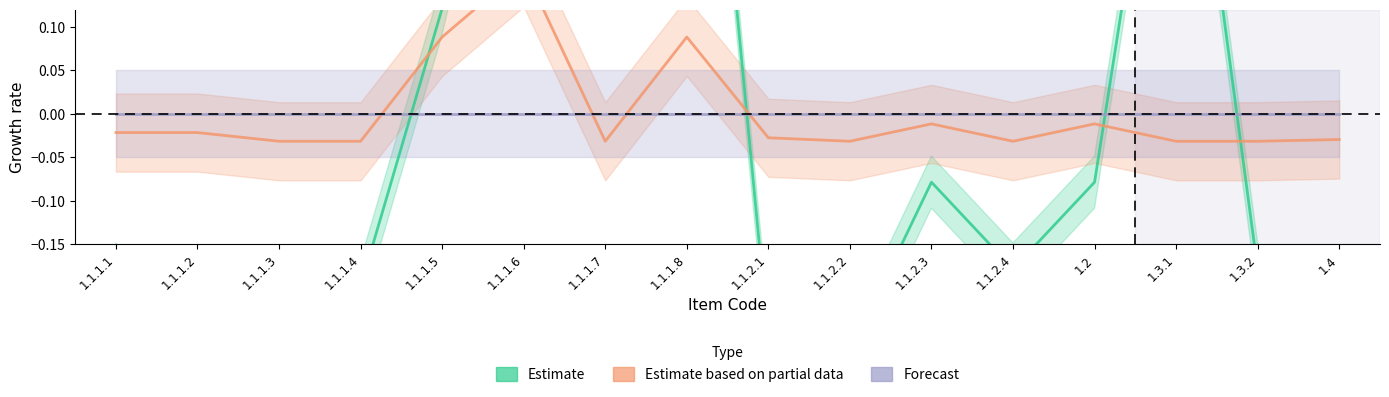

How many values in Estimate based on partial data are below zero?

13